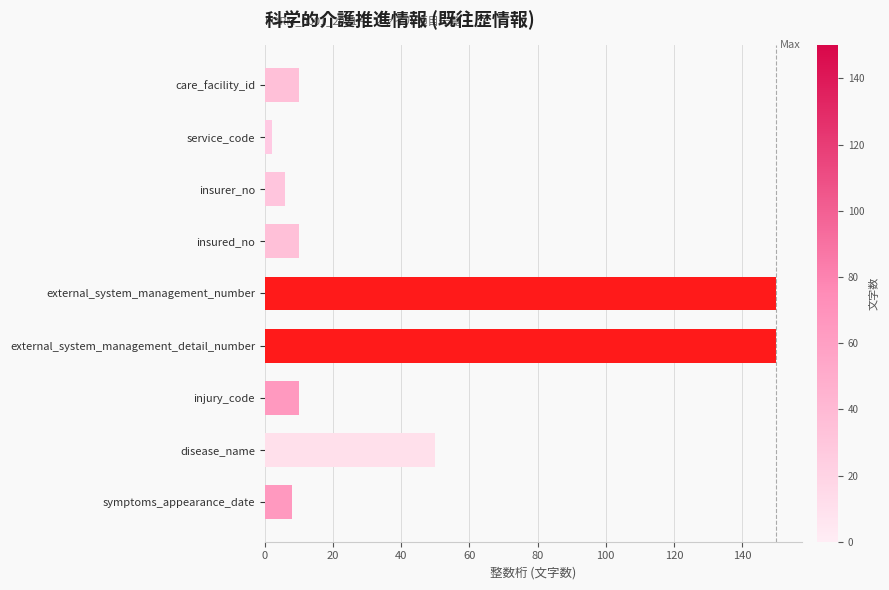

What is the label of the 2nd bar from the top?

service_code